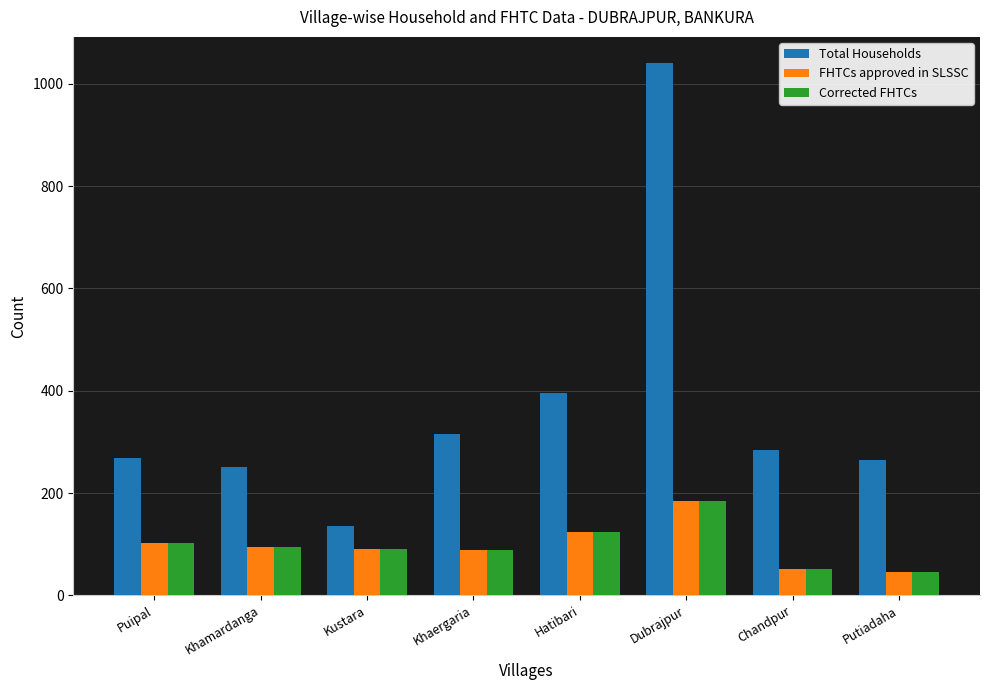

How many values in the FHTCs approved in SLSSC series are below 94?

4